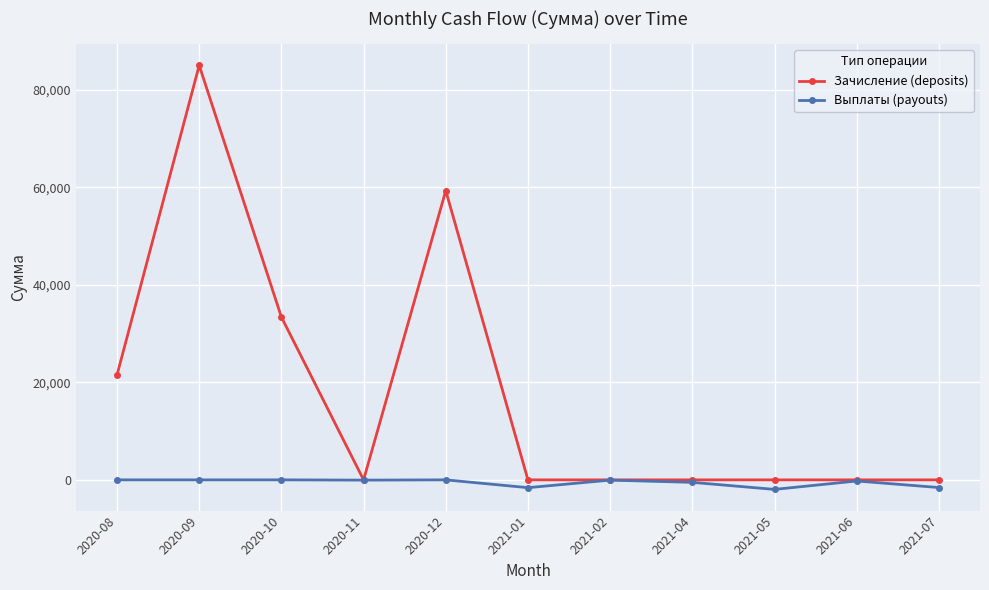

How many distinct data groups are displayed?

2